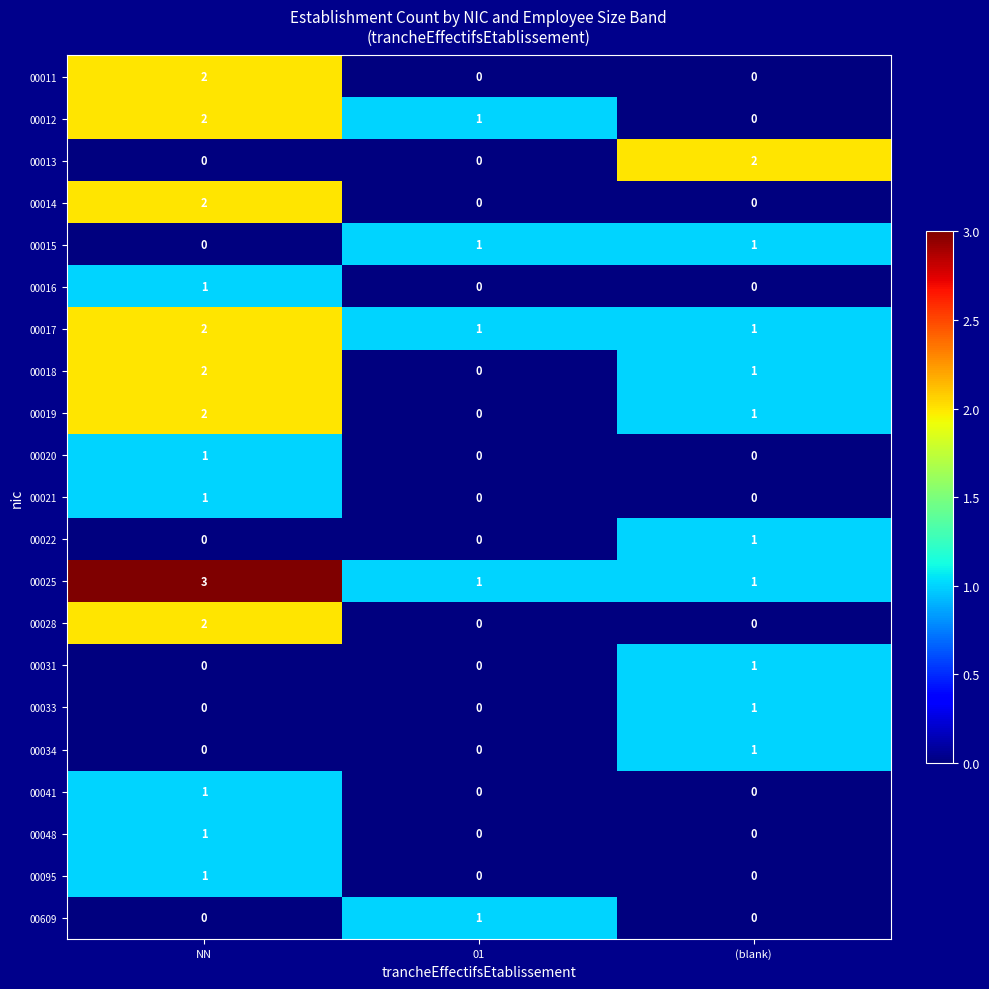

What is the spread (max minus min) of values at NN?

3